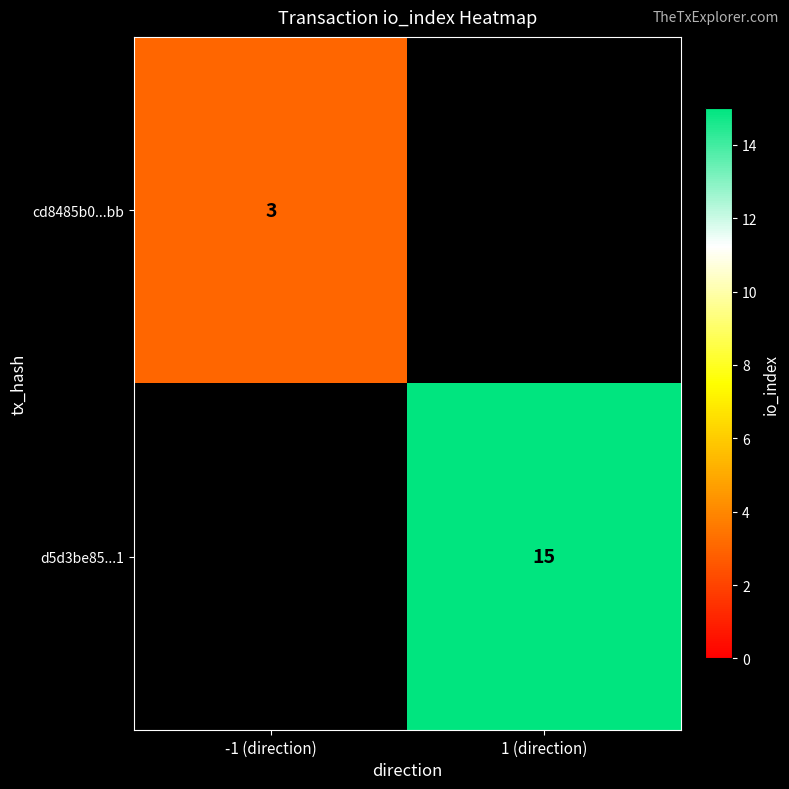

Count the number of data series in this chart.

2